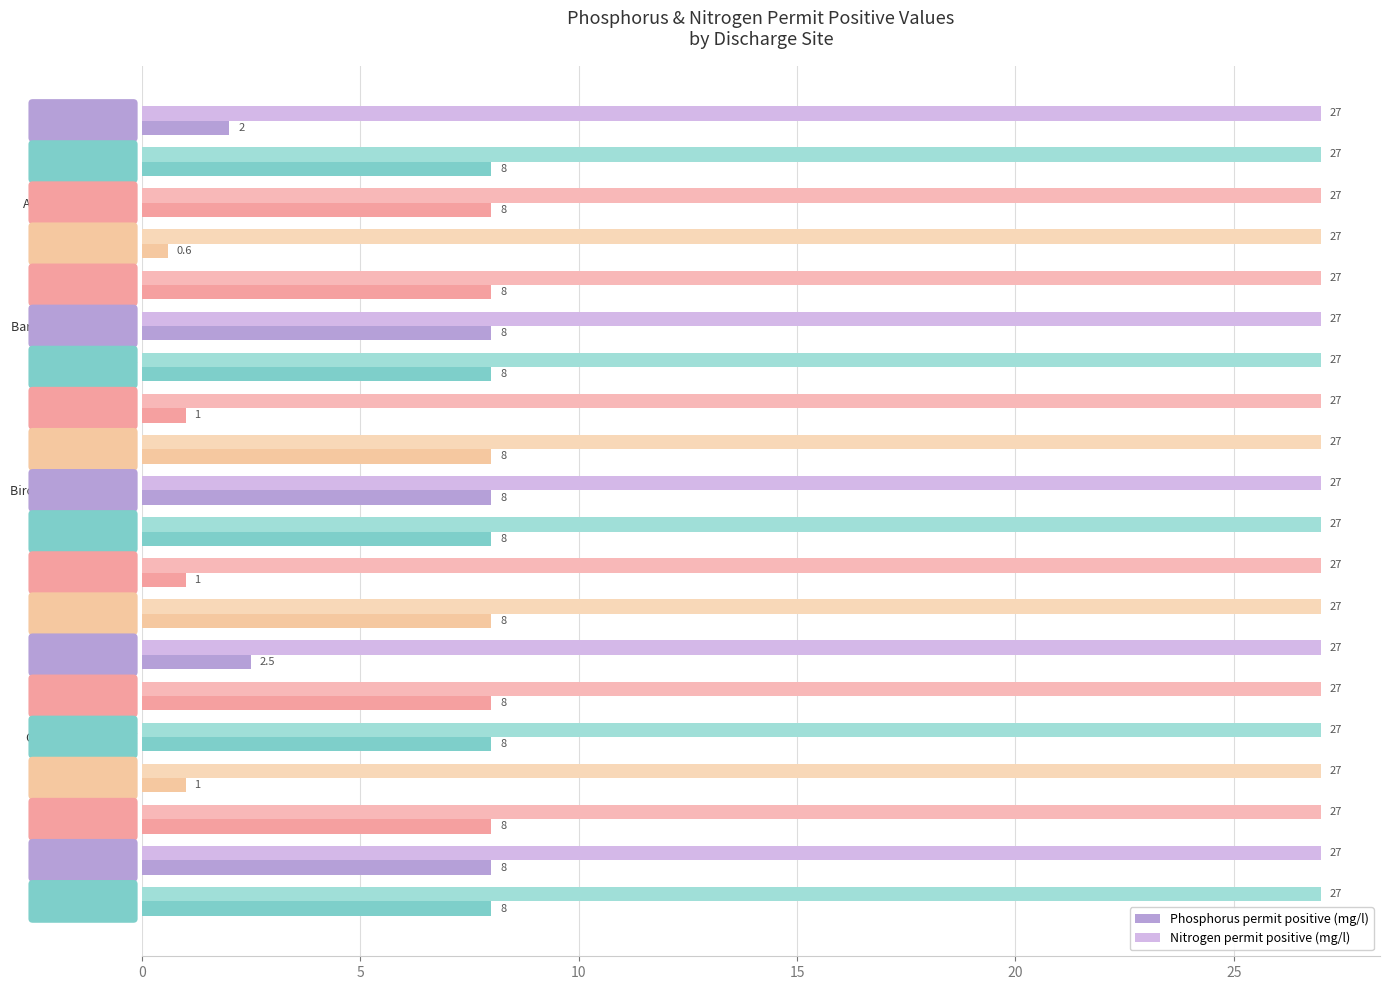

Which series has the largest range (max minus min)?

Phosphorus permit positive (mg/l)